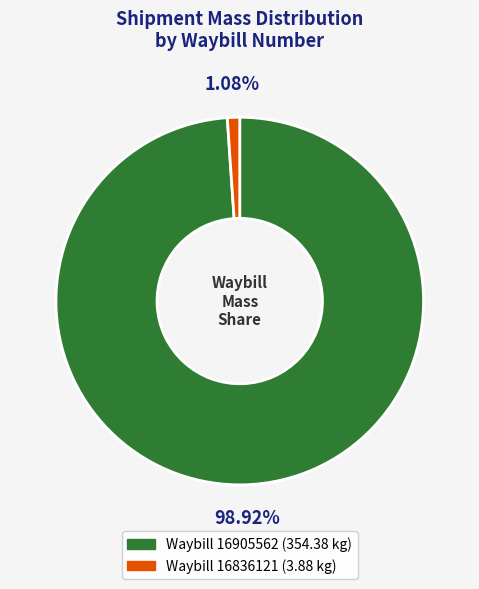

How many segments does this pie chart have?

2